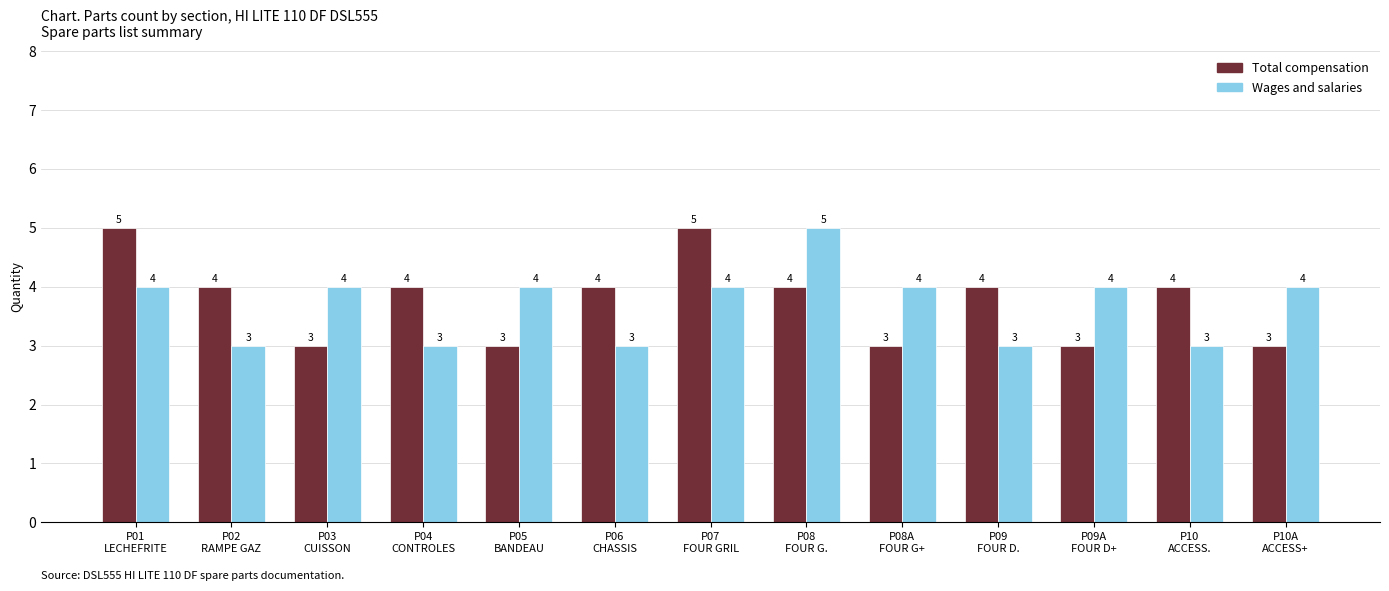

How many values in the Wages and salaries series are below 4?

5